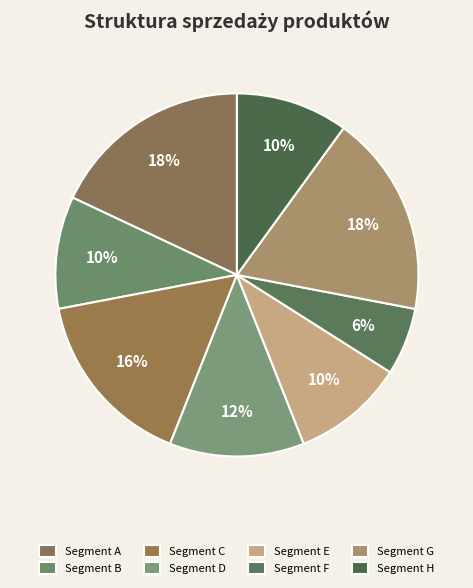

Is there any slice that represents more than half of the pie?

No